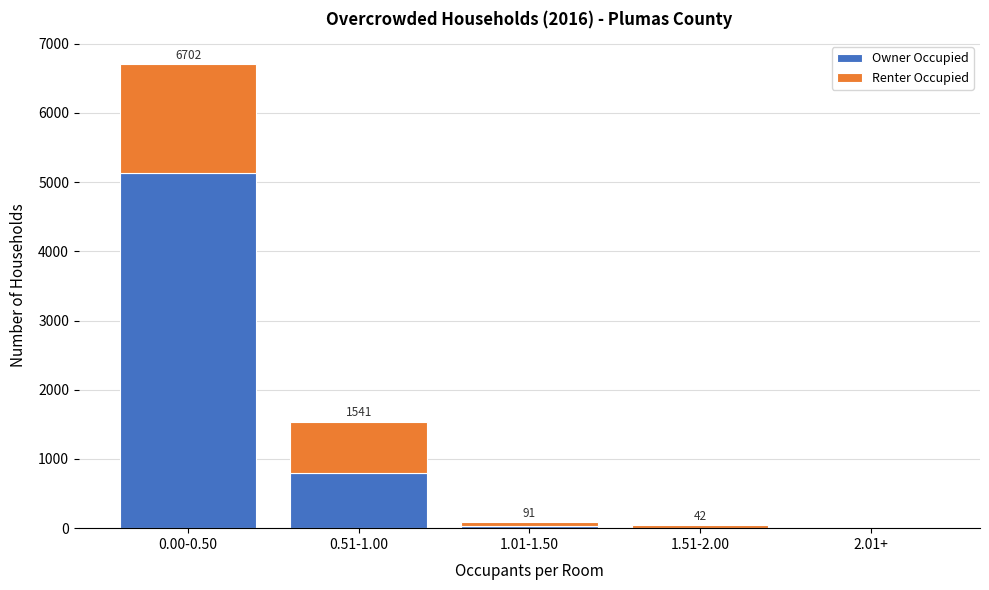

At which category is the sum across all series the highest?

0.00-0.50